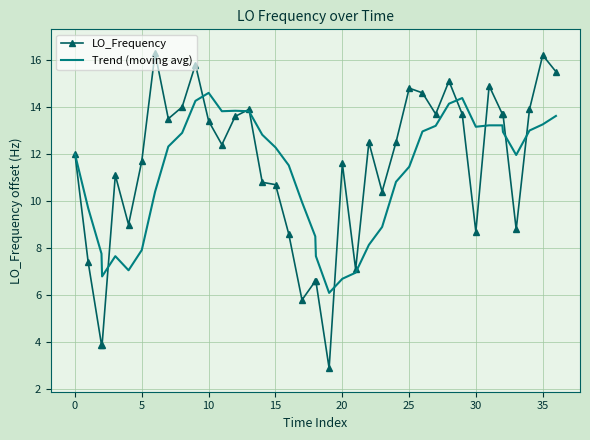

True or false: LO_Frequency and Trend (moving avg) intersect in this chart.

True